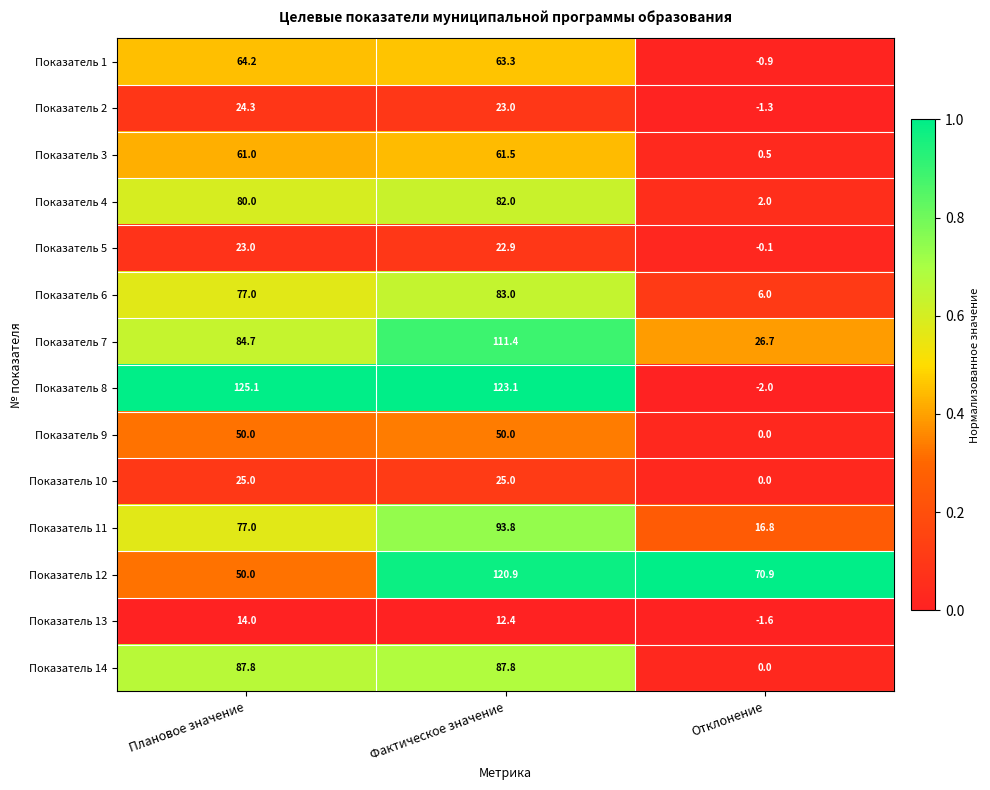

True or false: Показатель 6 has a value of 77.0 at Плановое значение.

True